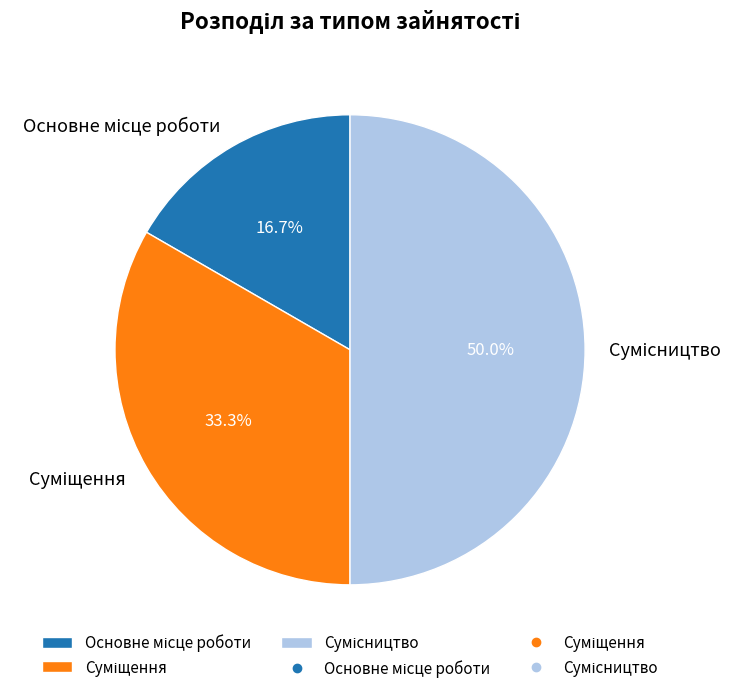

Between Основне місце роботи and Сумісництво, which is larger?

Сумісництво